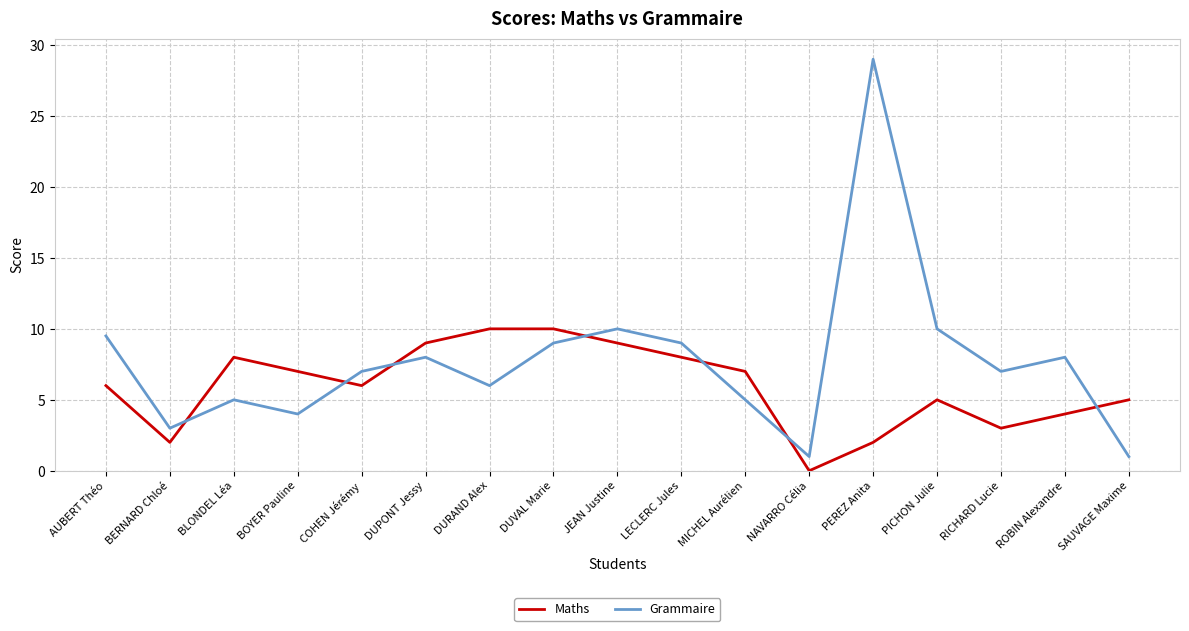

What position from the left is AUBERT Théo?

1